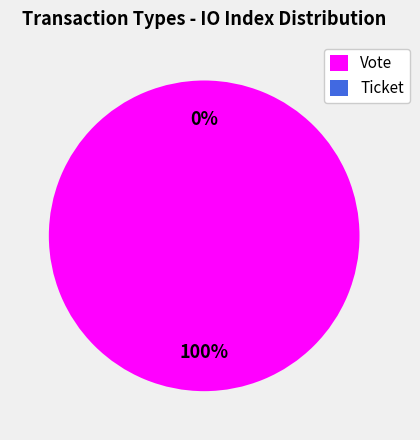

Is Ticket the majority of the pie?

No